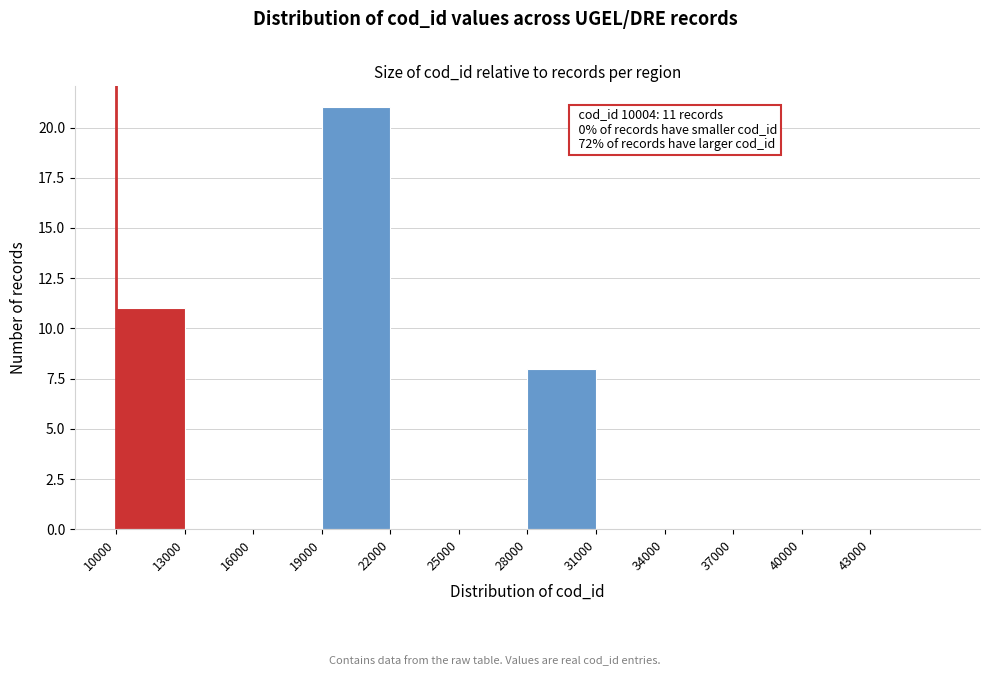

Which range on the x-axis has the tallest bar?

19000 to 22000